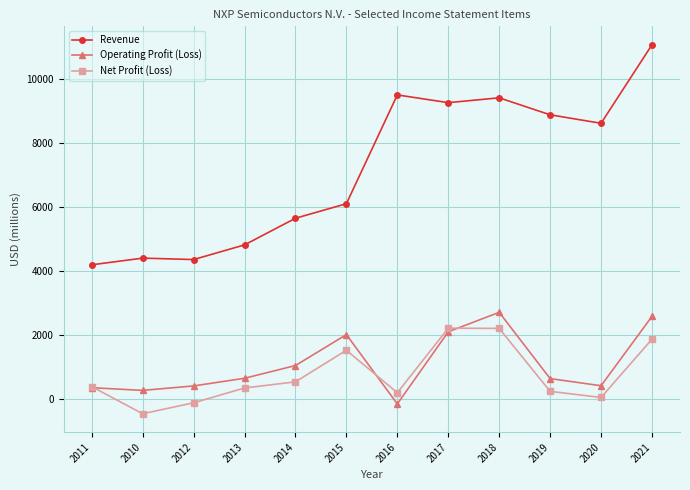

What are all the series names shown in the legend?

Revenue, Operating Profit (Loss), Net Profit (Loss)